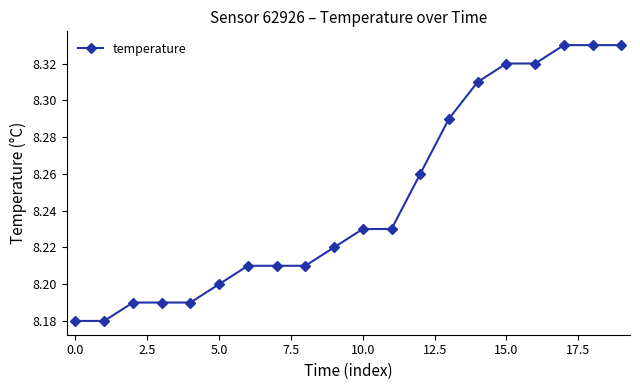

How many values are between 8 and 9?

20